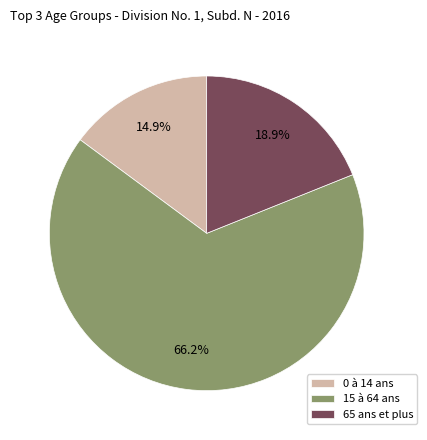

Which slice is the largest?

15 à 64 ans